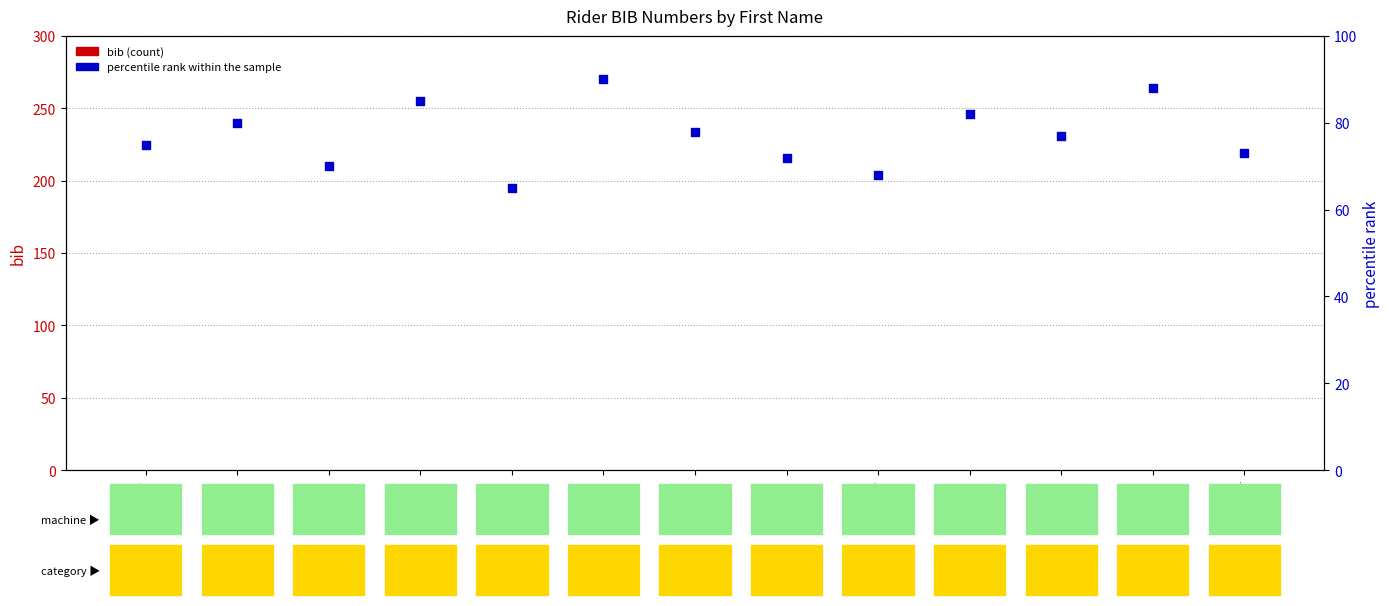

Which series contains the highest Y value?

percentile rank within sample